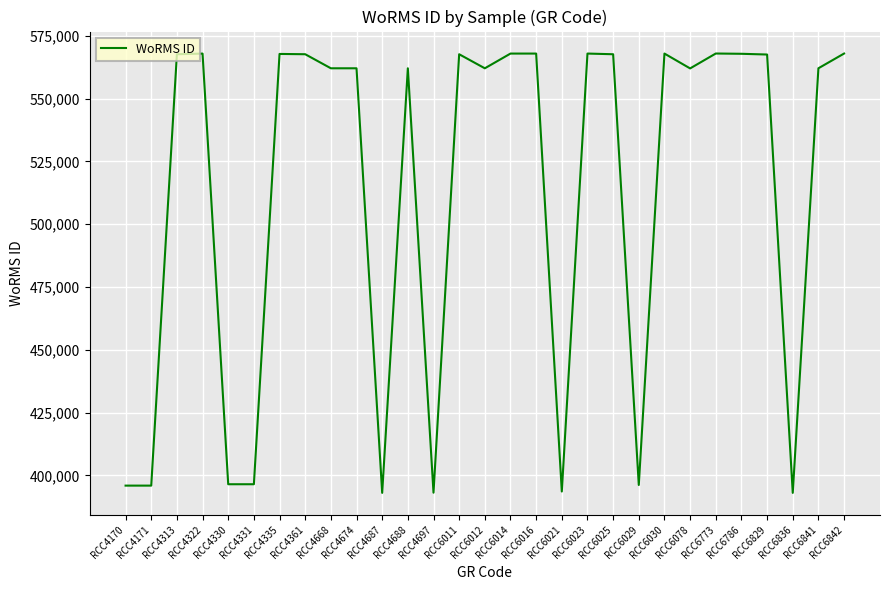

What is the difference between the maximum and minimum values?

174895